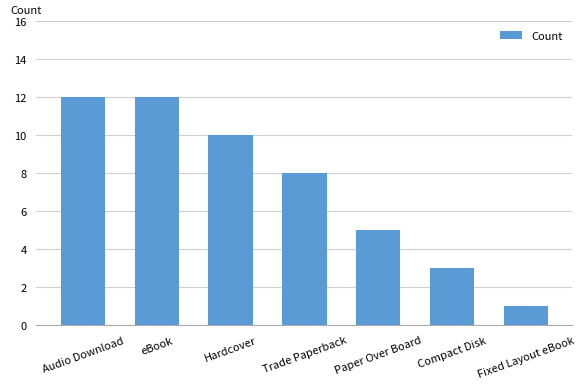

What is the maximum value shown in the chart?

12